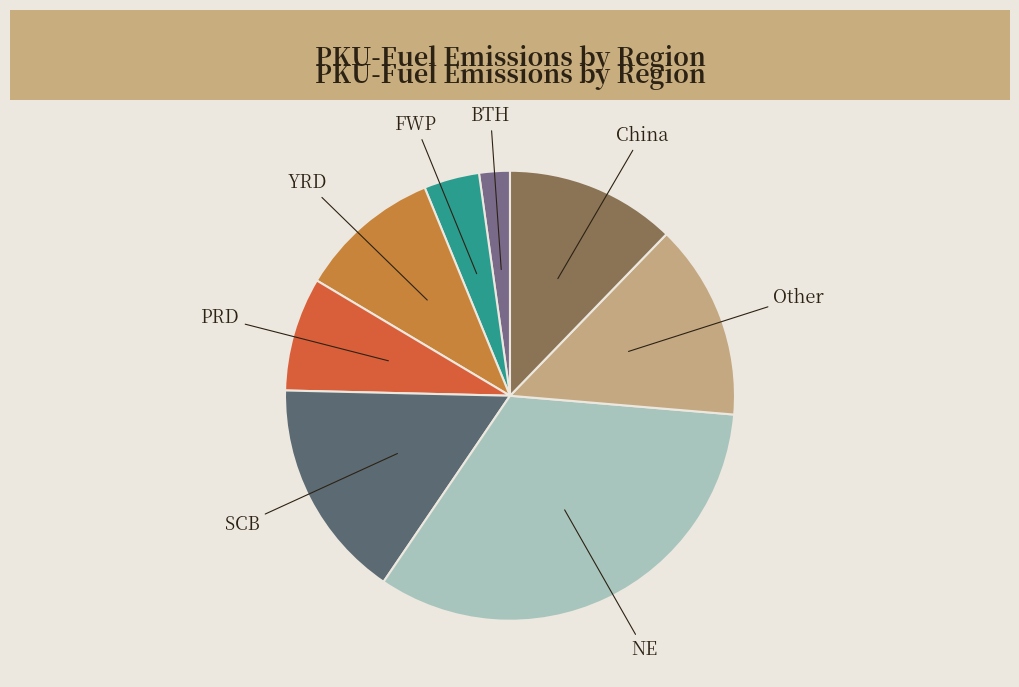

The BTH slice represents 16% of the pie. True or false?

False